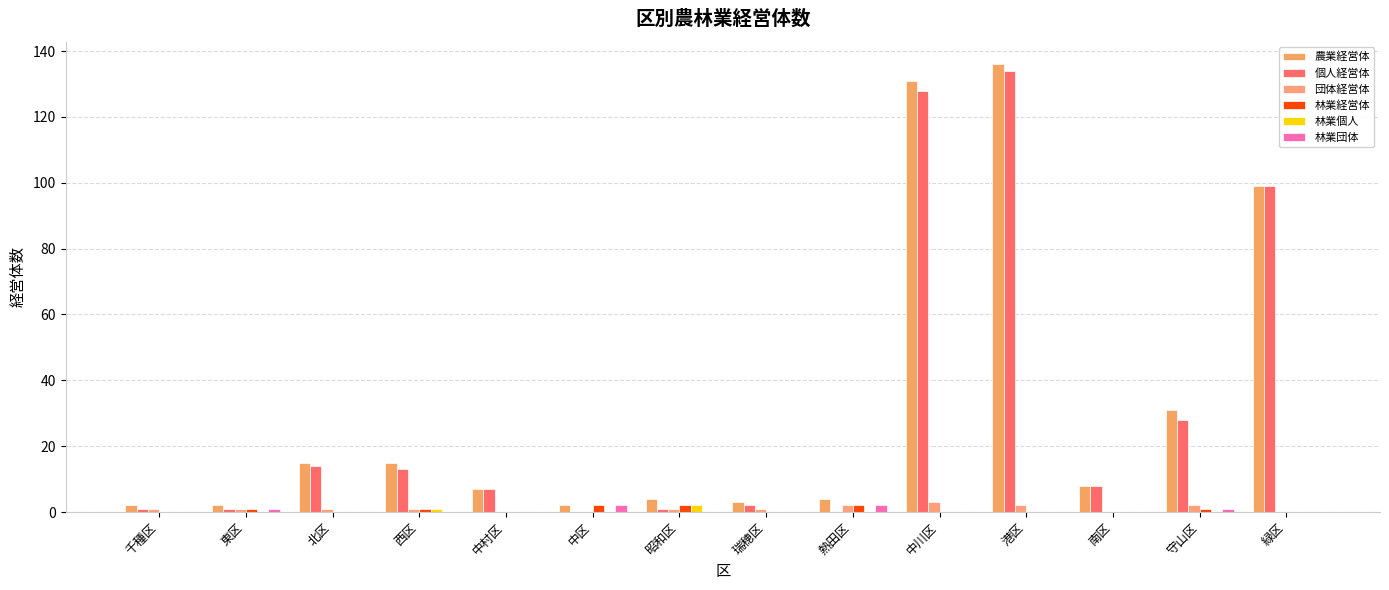

Between 中村区 and 南区, which series saw the biggest shift?

農業経営体